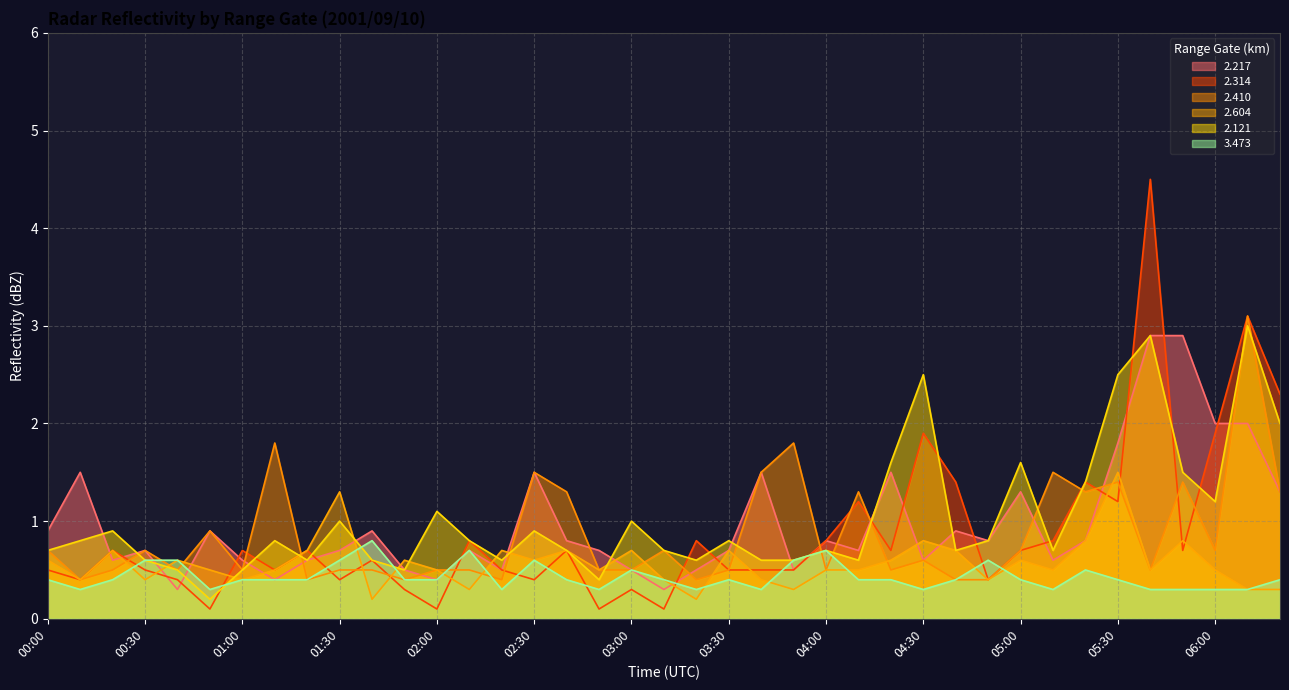

True or false: 2.410 has a value of 0.9 at 04:00.

False